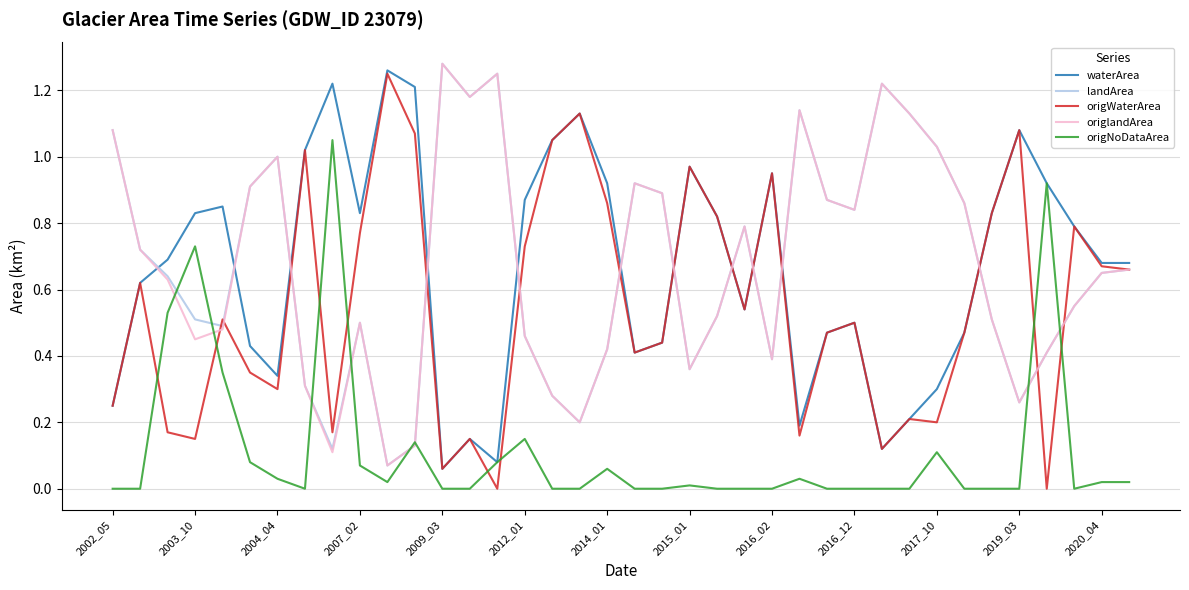

True or false: waterArea and landArea cross at least once.

True